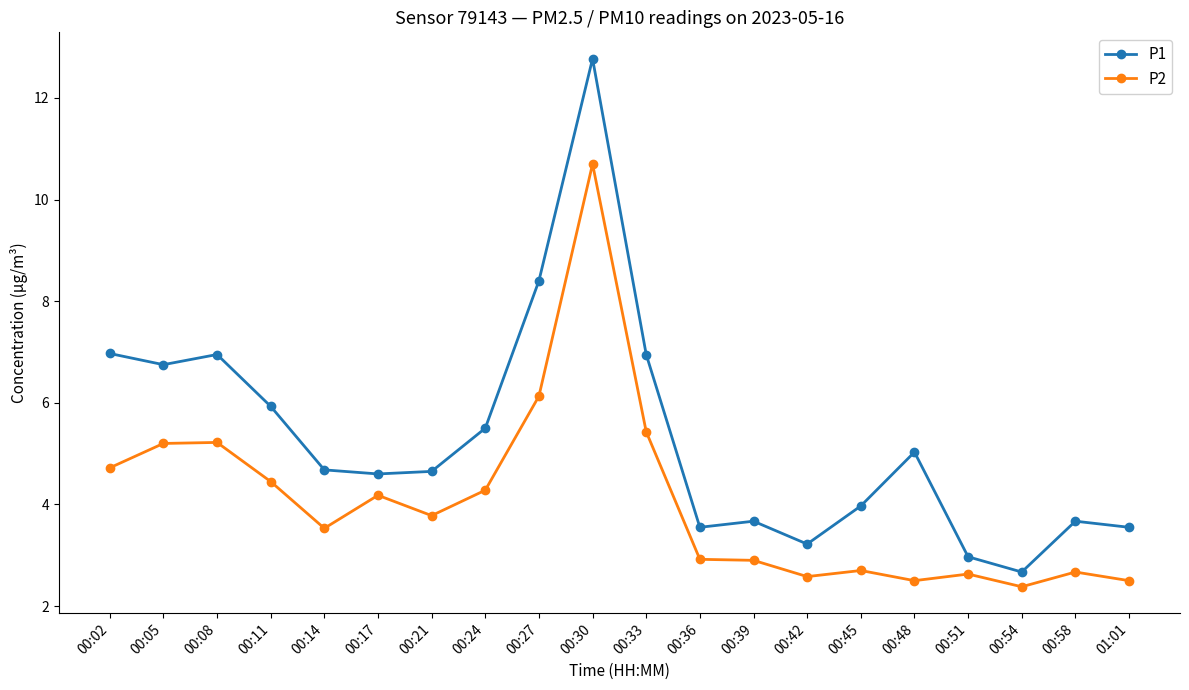

What is the difference between the P2 values at 00:42 and 00:11?

1.9